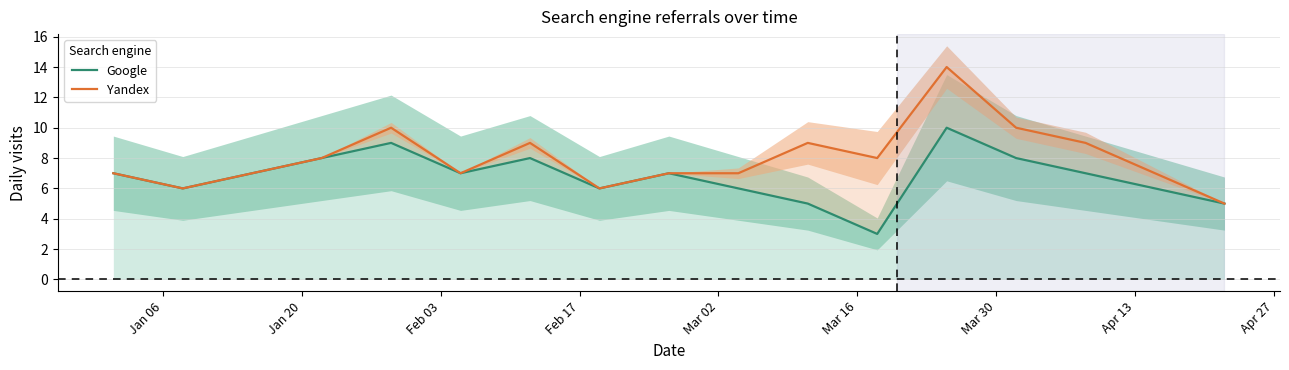

In Yandex, how many points are lower than both neighbors (excluding endpoints)?

4